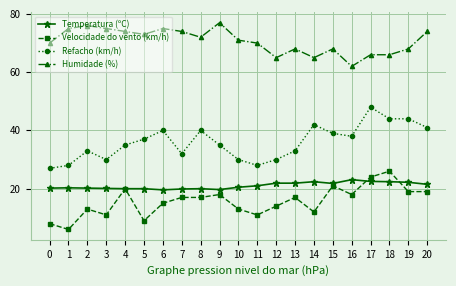

The Temperatura (ºC) series shows 21.9 at 13. True or false?

True